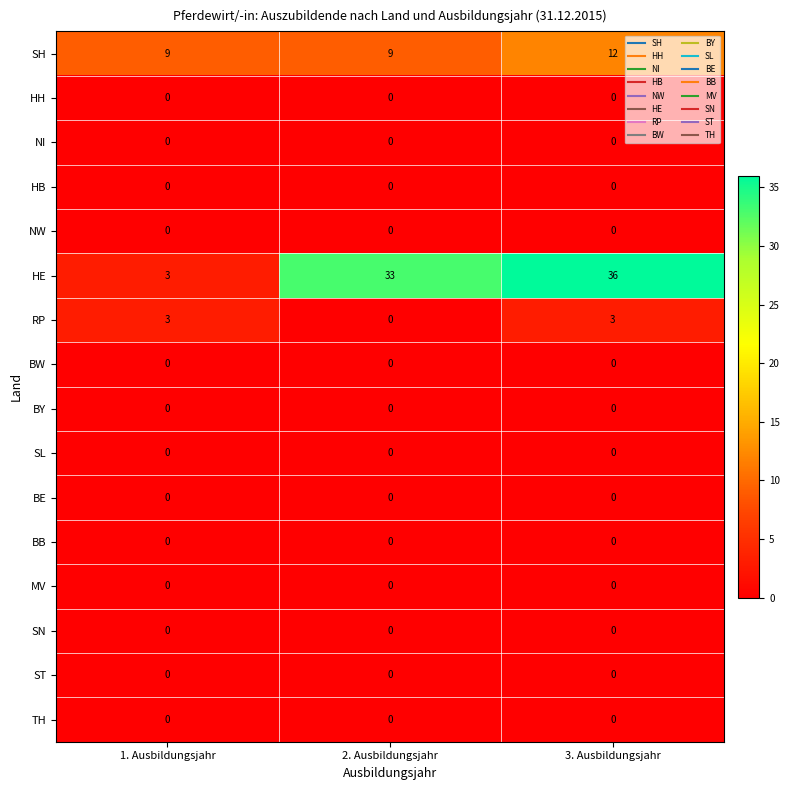

Is the value of BE at 1. Ausbildungsjahr greater than the value of SH at 2. Ausbildungsjahr?

No